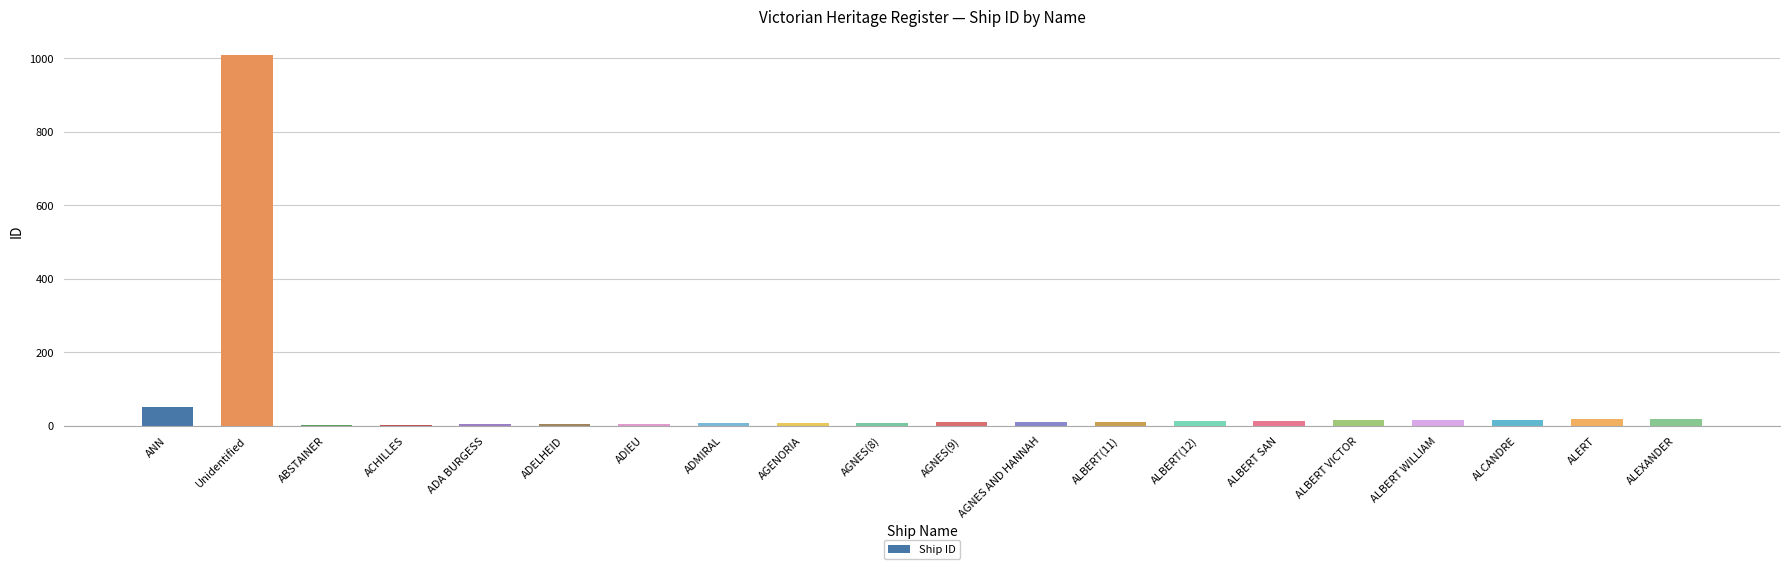

Which label corresponds to the largest value in the chart?

Unidentified